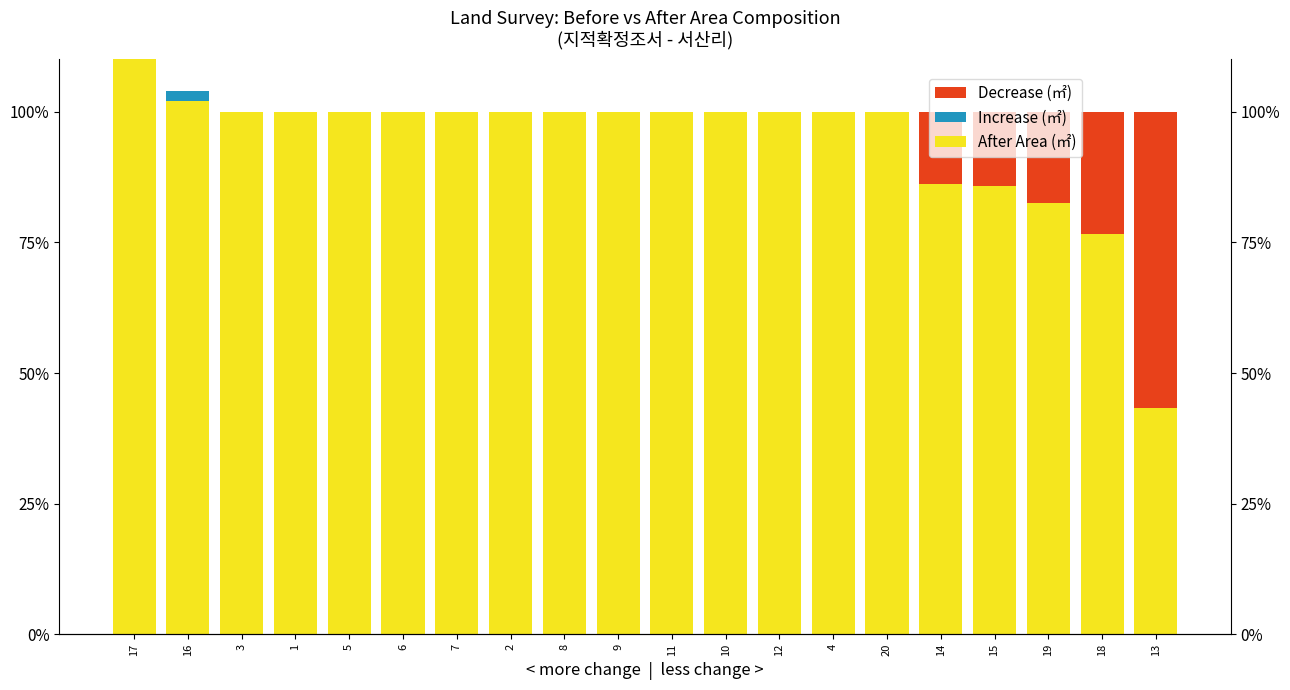

Count the number of categories in the chart.

20